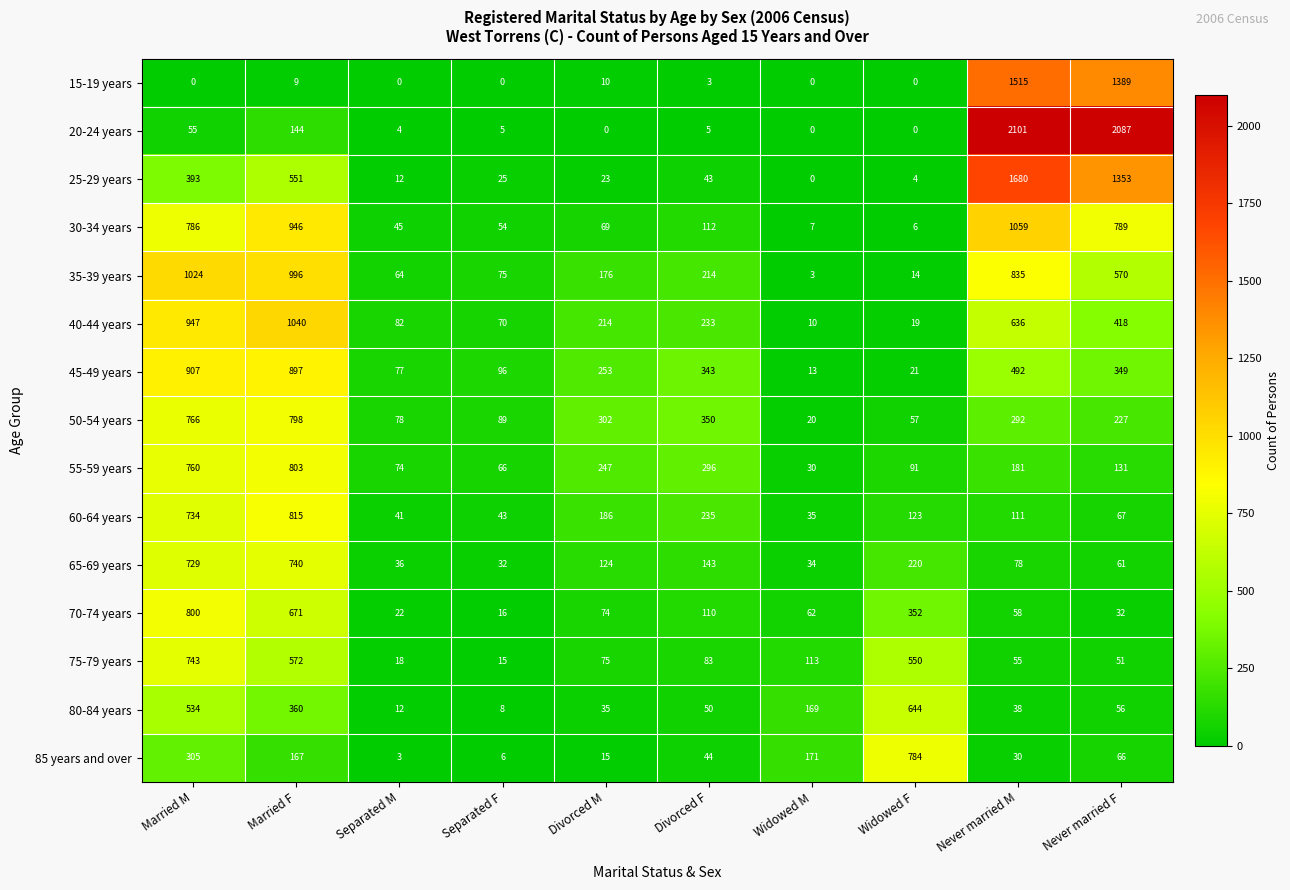

How many series are shown in this chart?

15